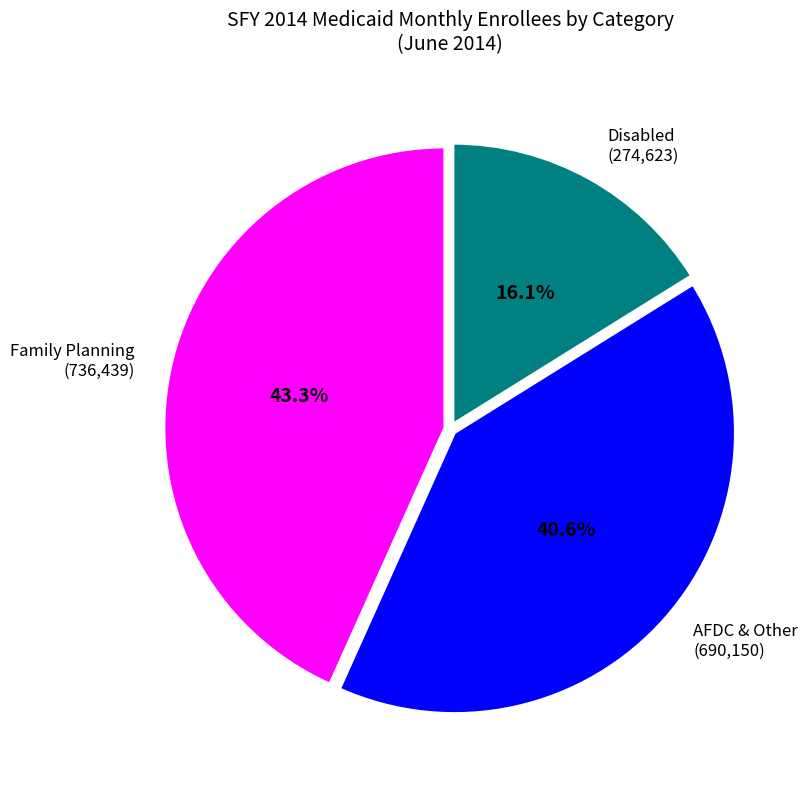

What percentage is NOT represented by Family Planning (736,439)?

56.7%